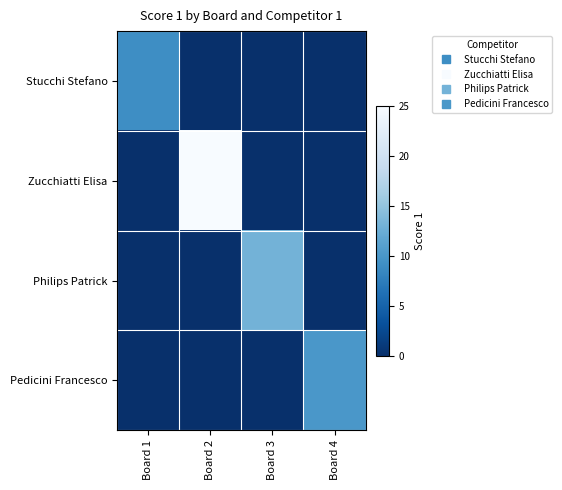

What is the total value across all series at Board 4?

10